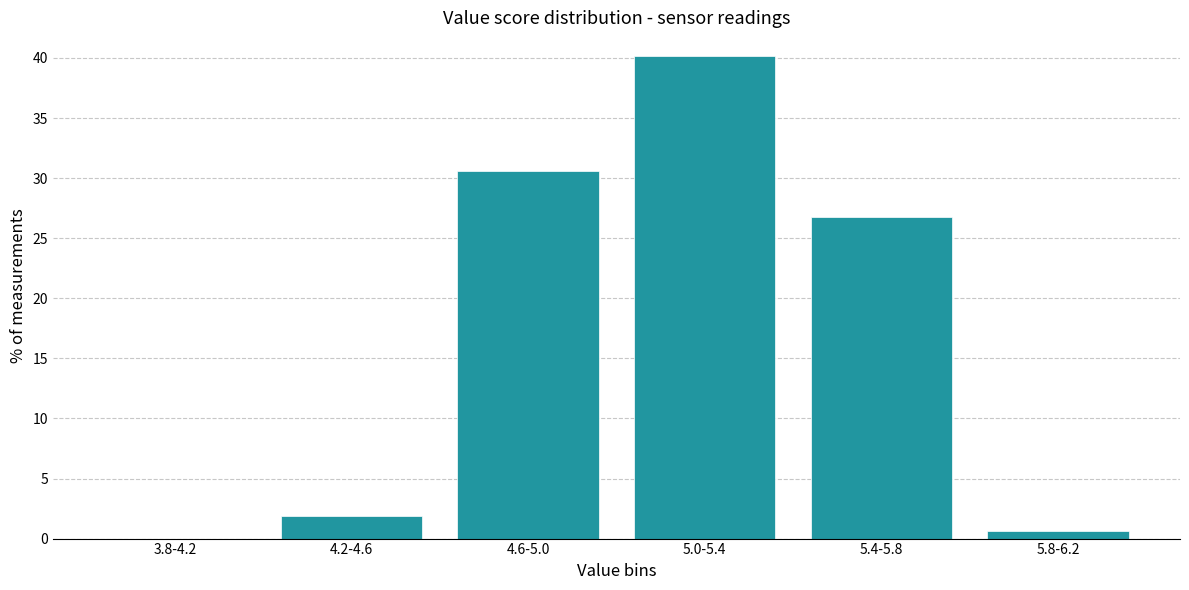

Reading left to right, what are all the values shown in this chart?

3.8-4.2=0.0	4.2-4.6=1.9	4.6-5.0=30.6	5.0-5.4=40.1	5.4-5.8=26.8	5.8-6.2=0.6